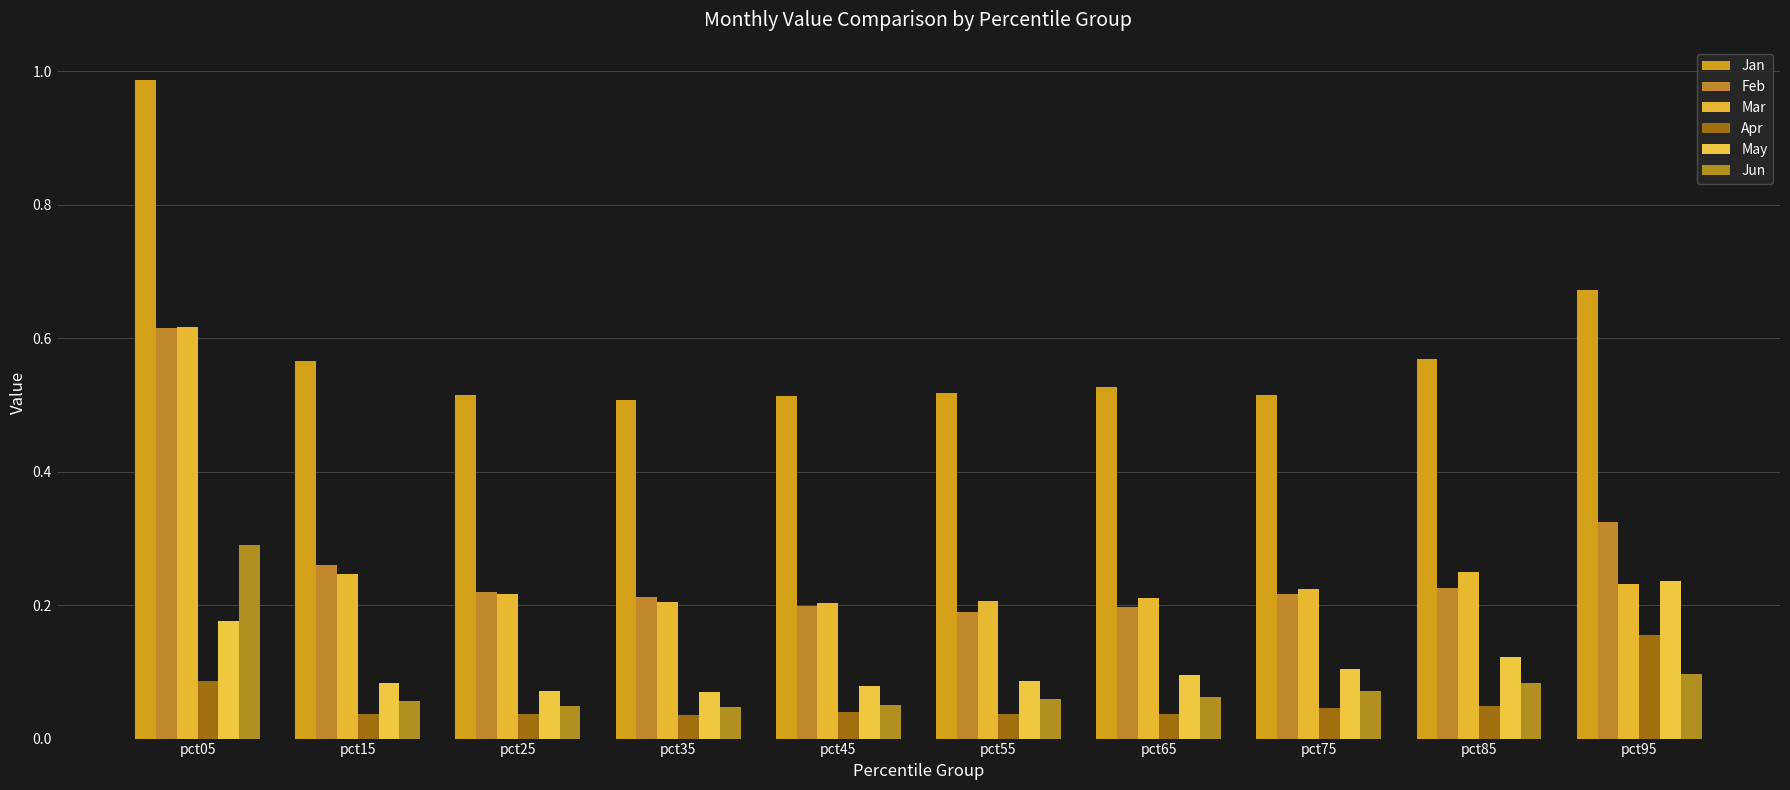

Which category has the lowest value in the Jan series?

pct35